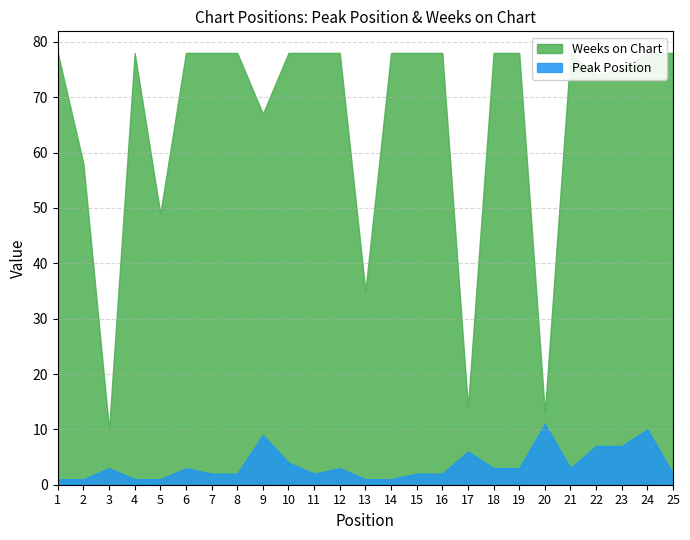

Rank the series by their maximum value, from highest to lowest.

Weeks on Chart, Peak Position